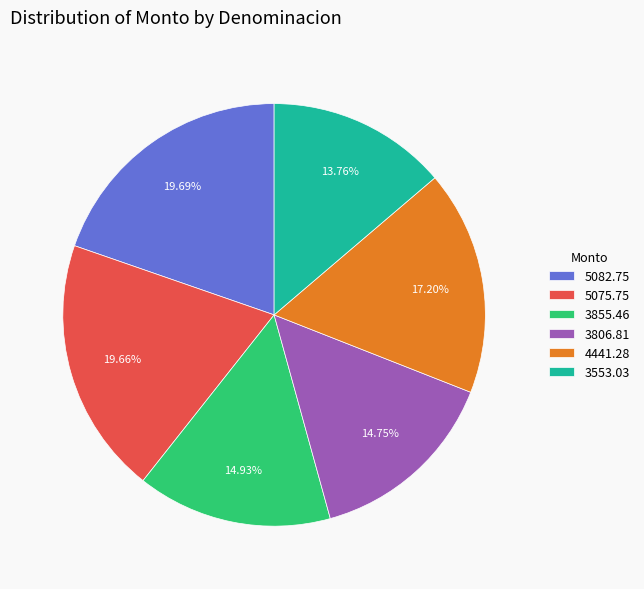

Does any single category account for the majority?

No